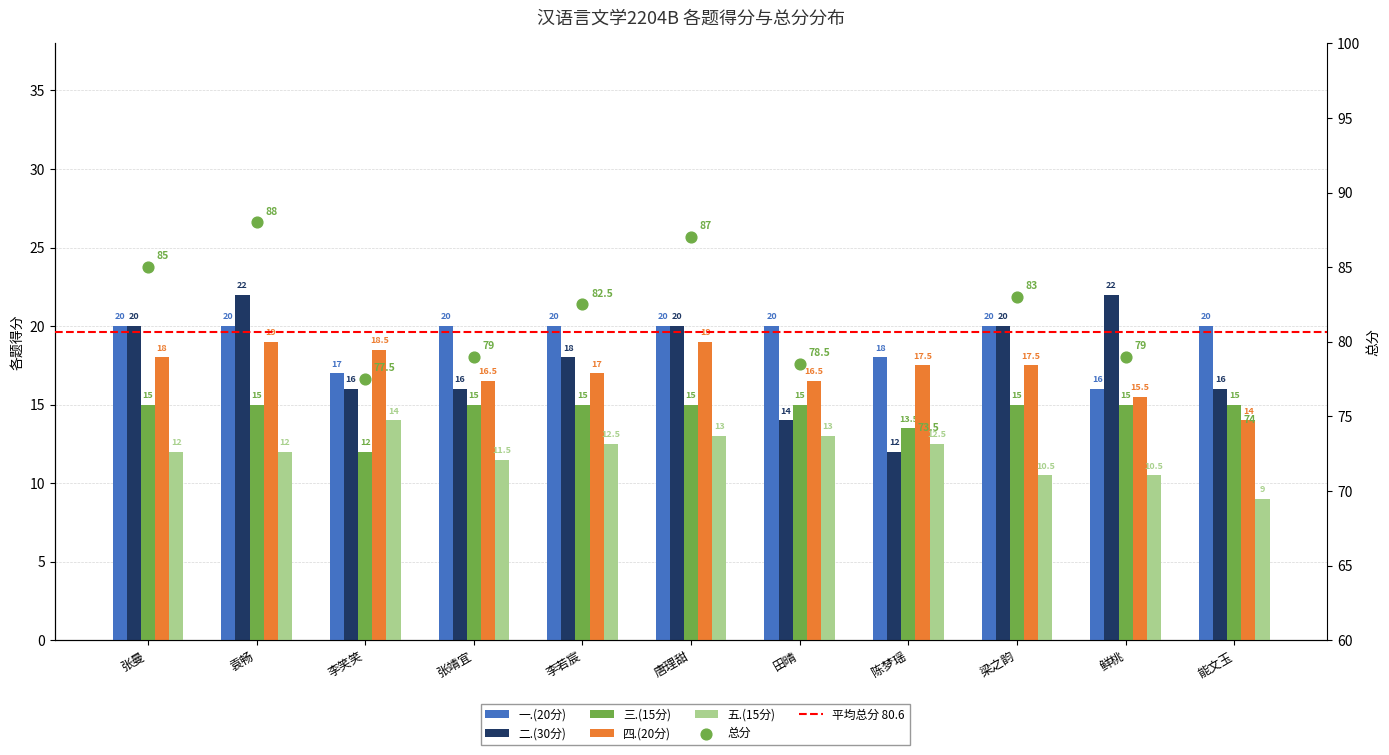

Which series reaches the maximum Y coordinate?

总分